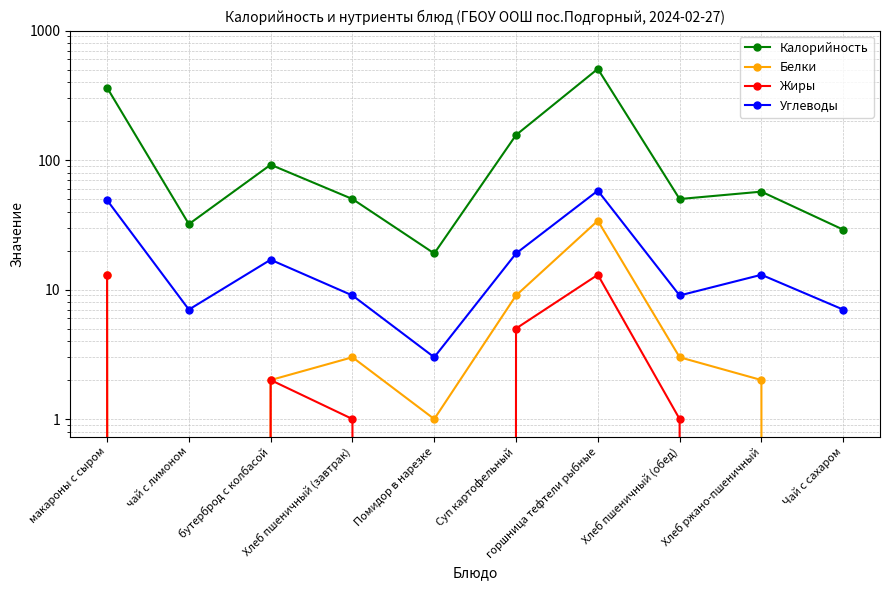

What is the label of the 10th point from the left?

Чай с сахаром